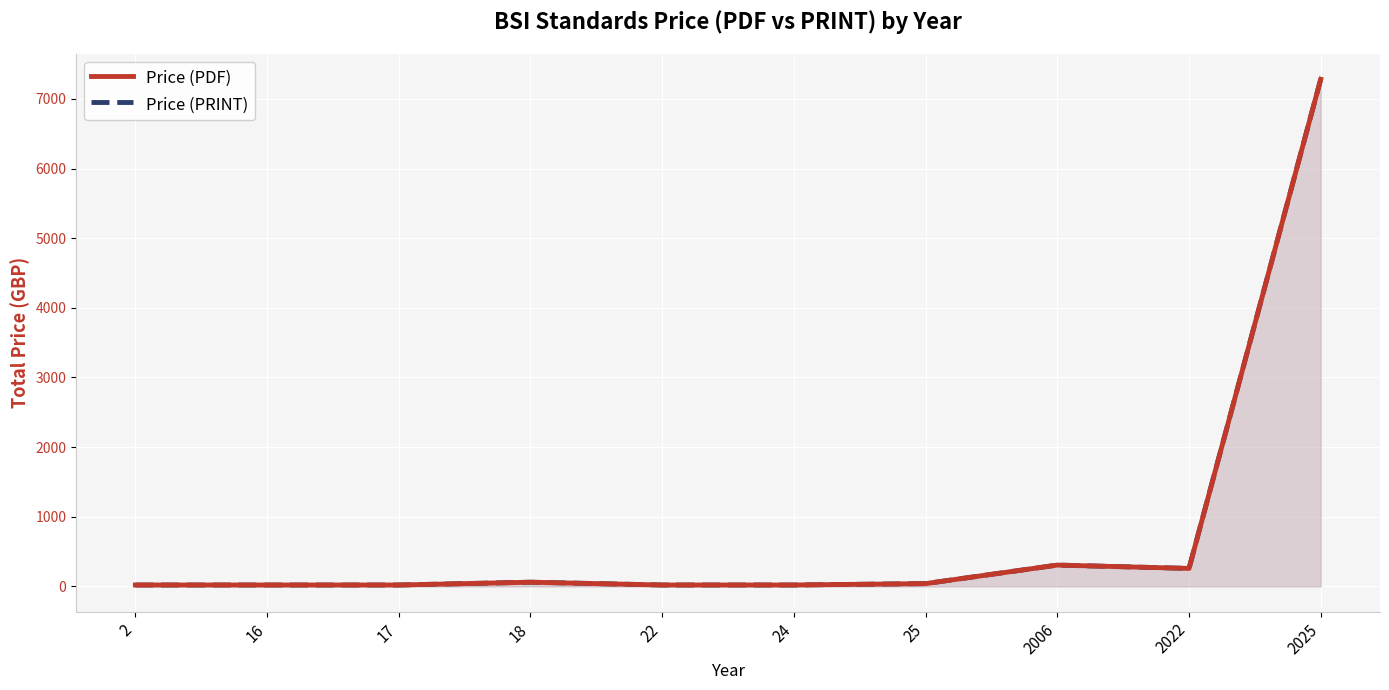

What is the approximate value of Price (PDF) at 2022?

258